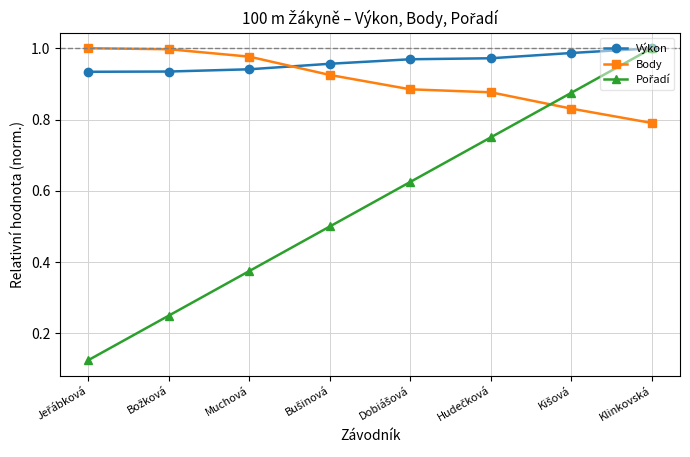

After their last crossing, which series has the higher values: Body or Výkon?

Výkon